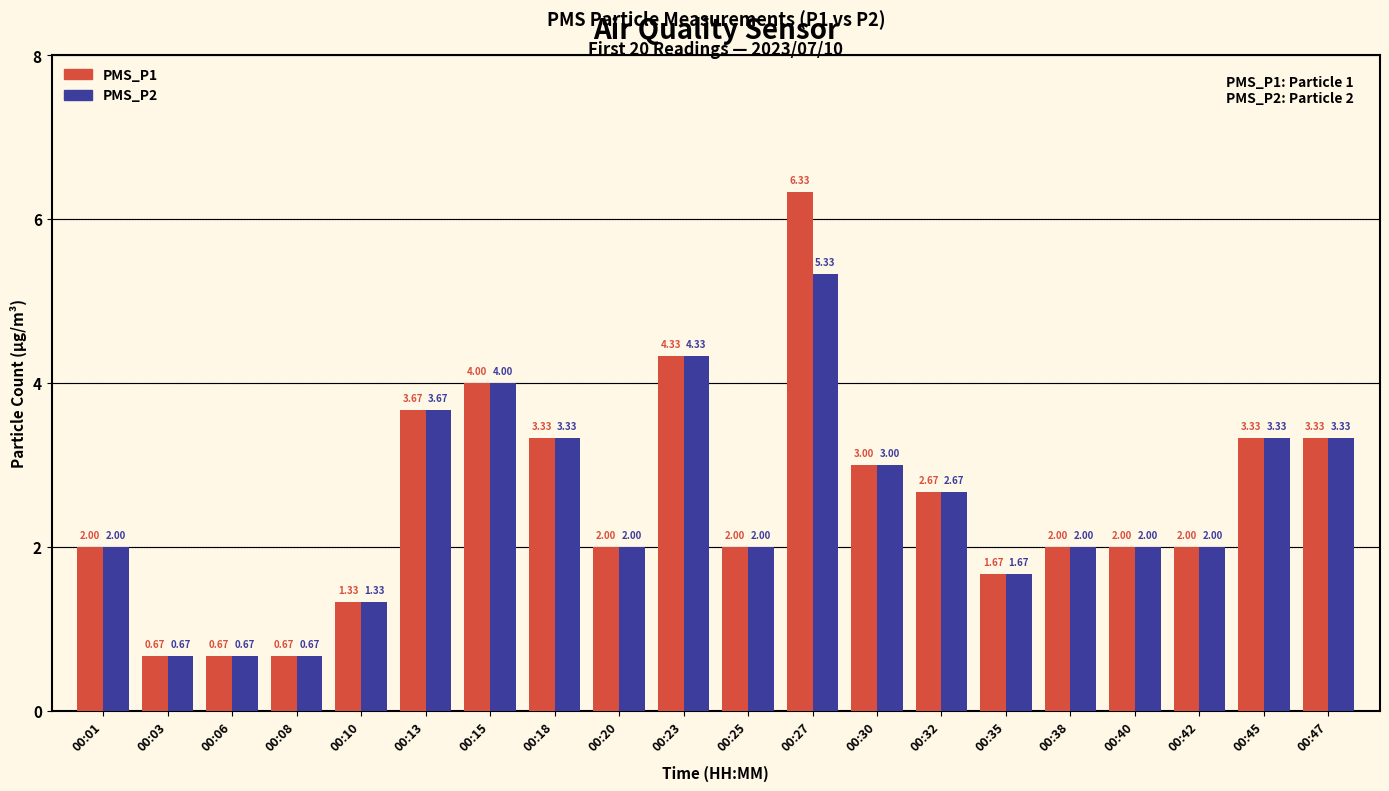

List the series in order of their overall mean, highest first.

PMS_P1, PMS_P2